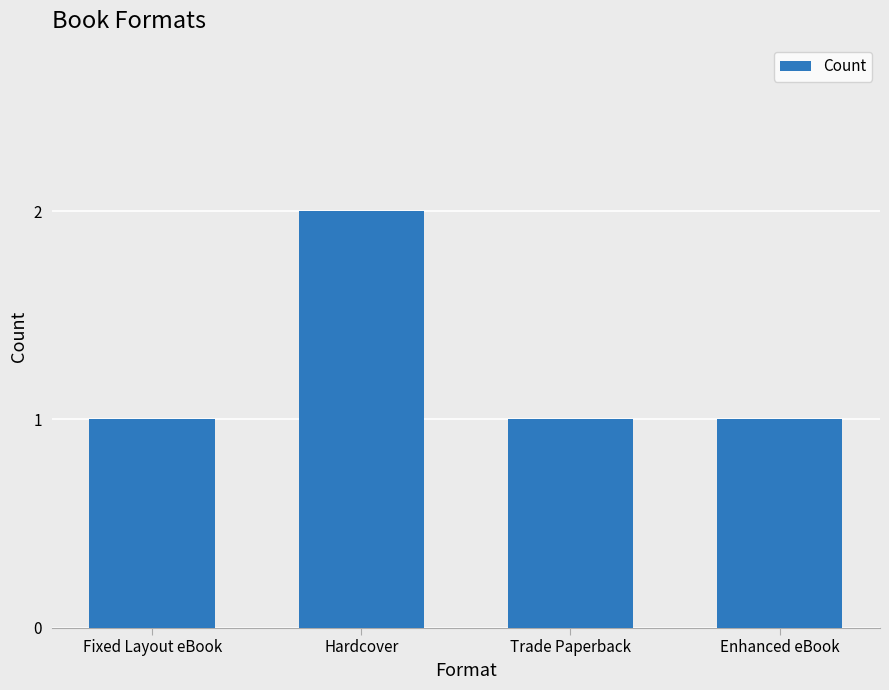

What is the average value?

1